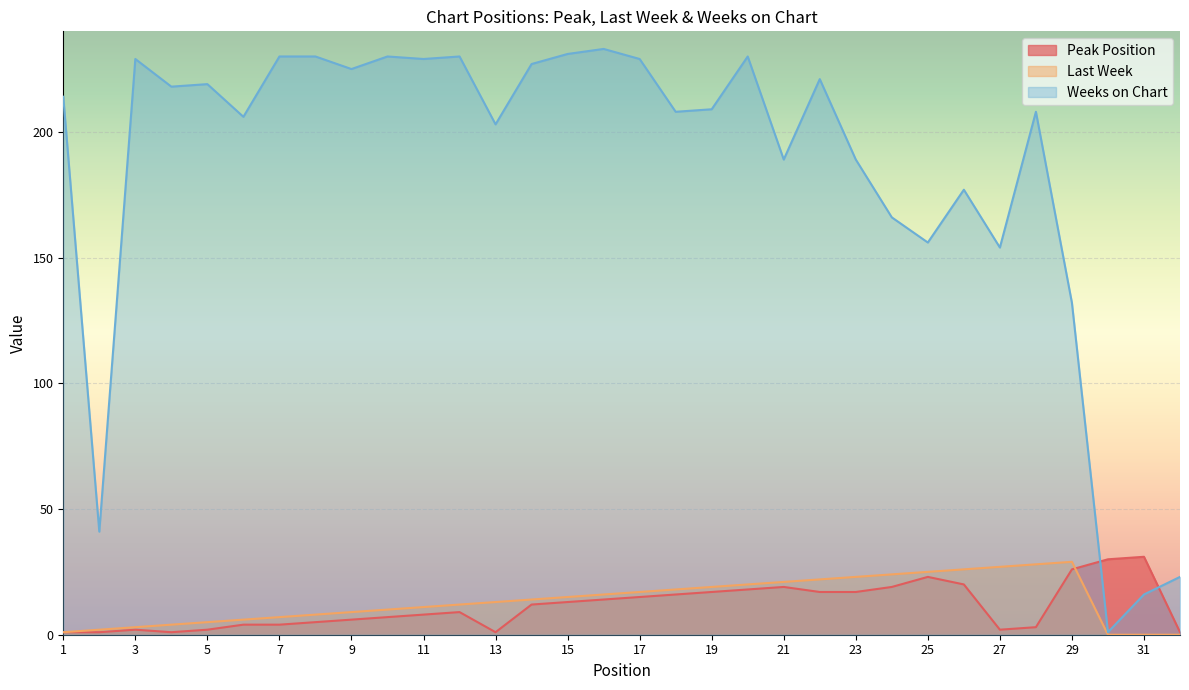

Is it true that Weeks on Chart equals 229 at 3?

True